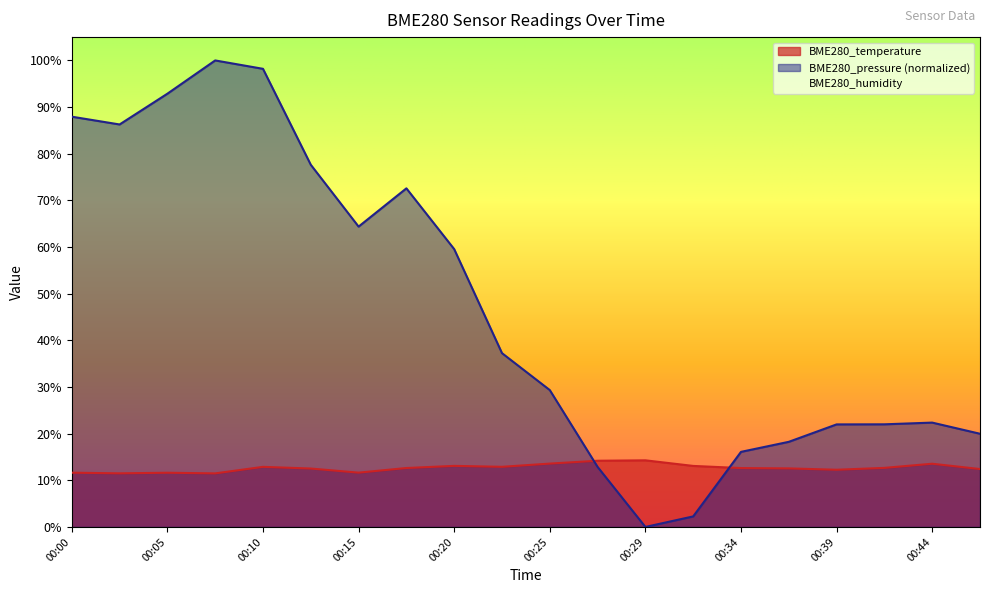

Which series has the largest range (max minus min)?

BME280_pressure (normalized)